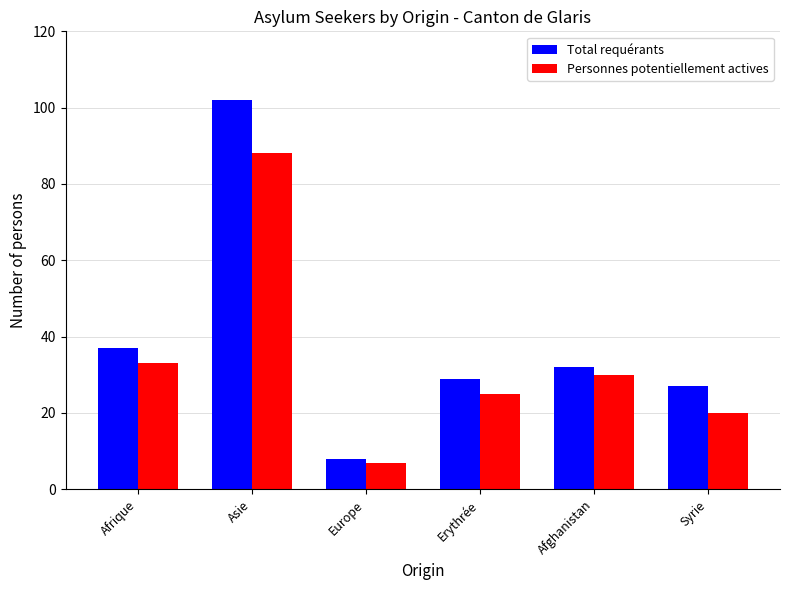

Which category has the highest value in the Personnes potentiellement actives series?

Asie